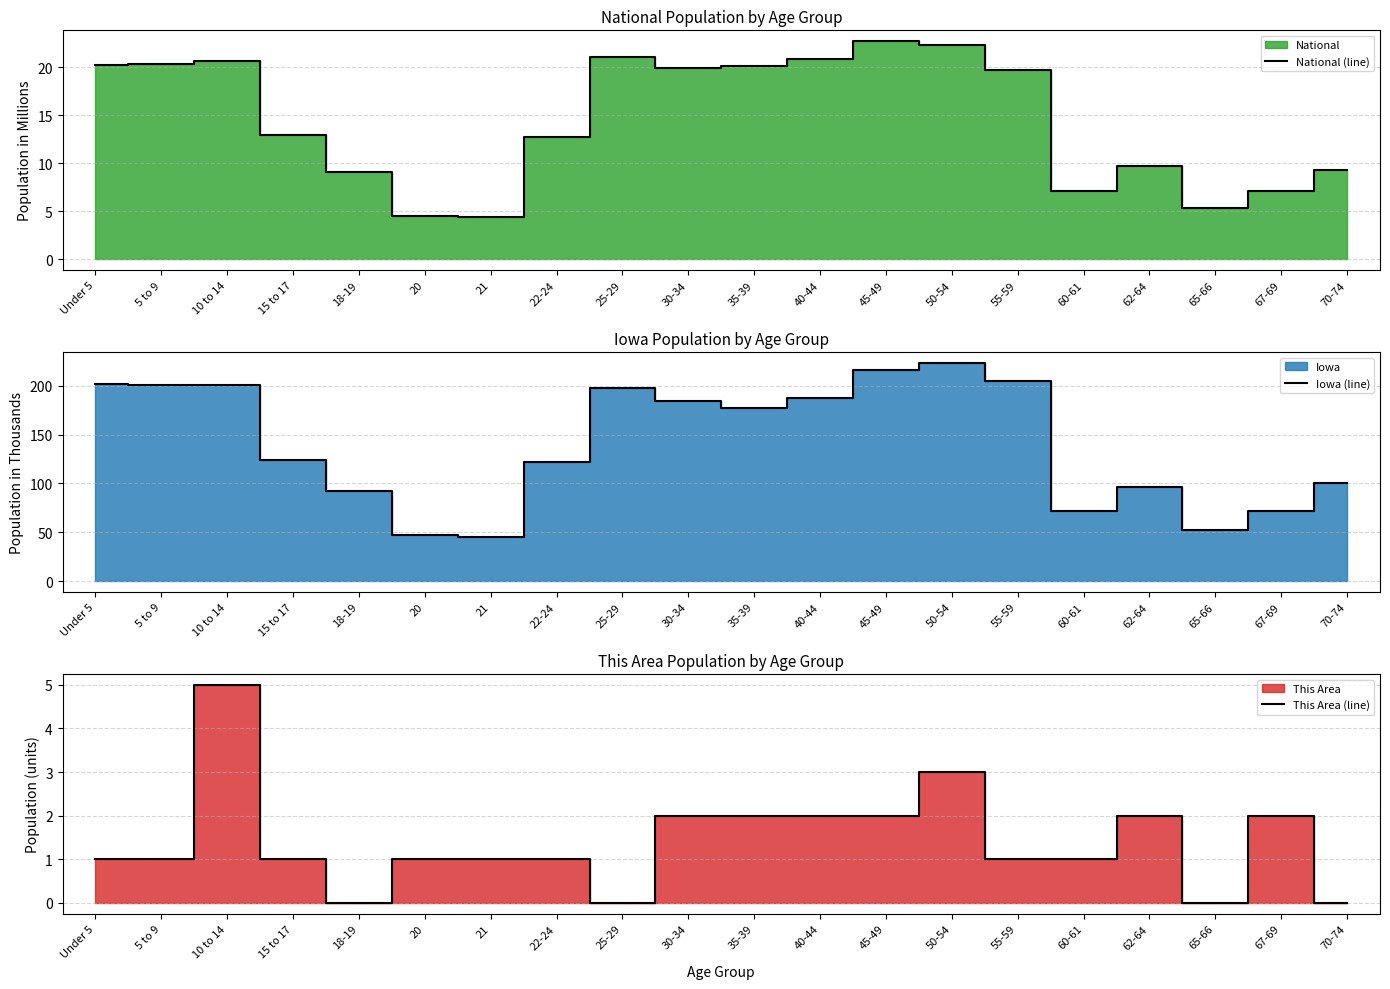

What is the value of the National (line) point at the 3rd from the left?

20.7